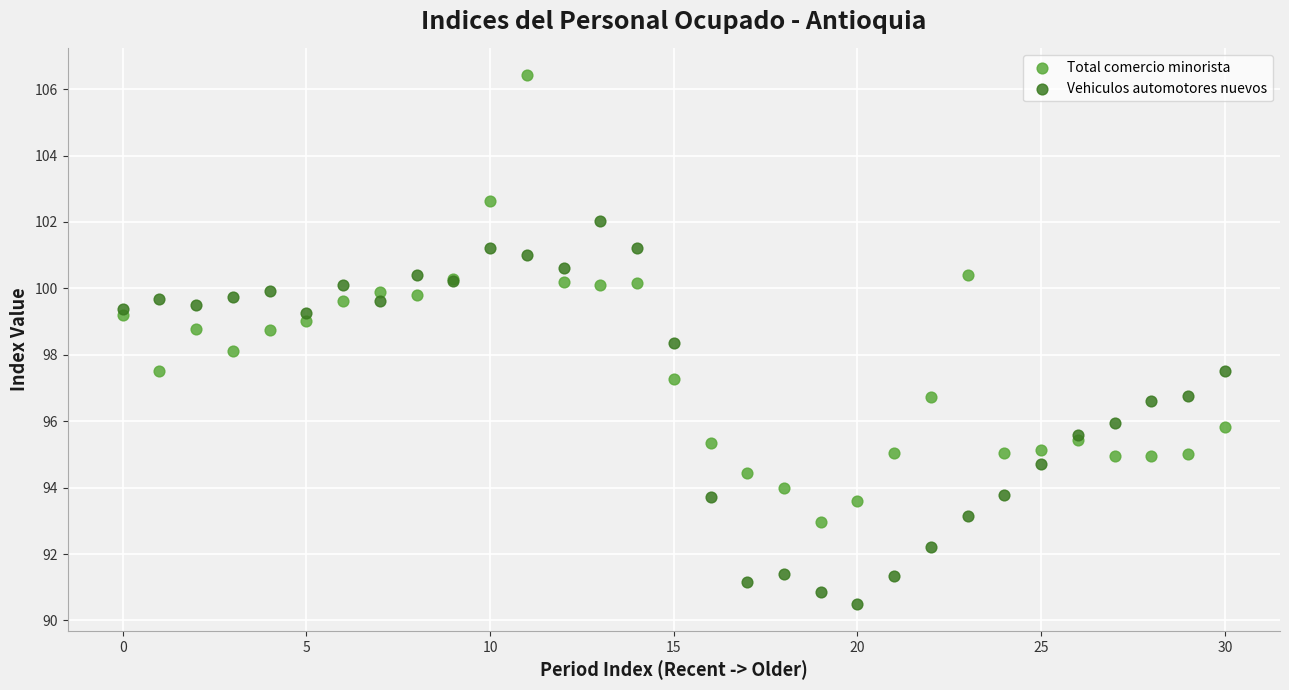

Which series contains the lowest Y value?

Vehiculos automotores nuevos